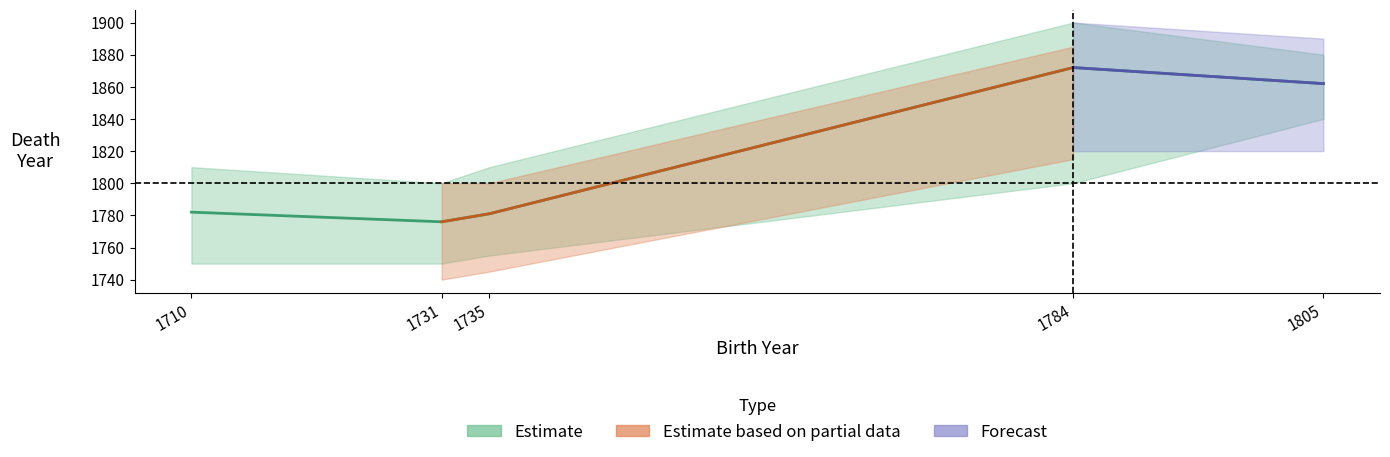

What is the change in value from 1710 to 1784?

+90